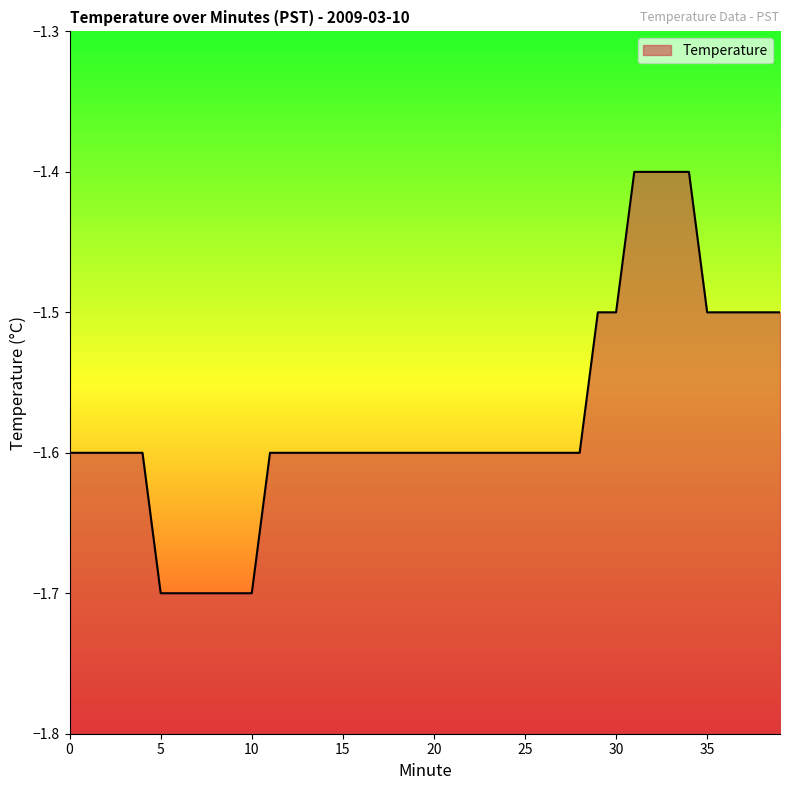

What is the value of the 14th point from the left?

-1.6